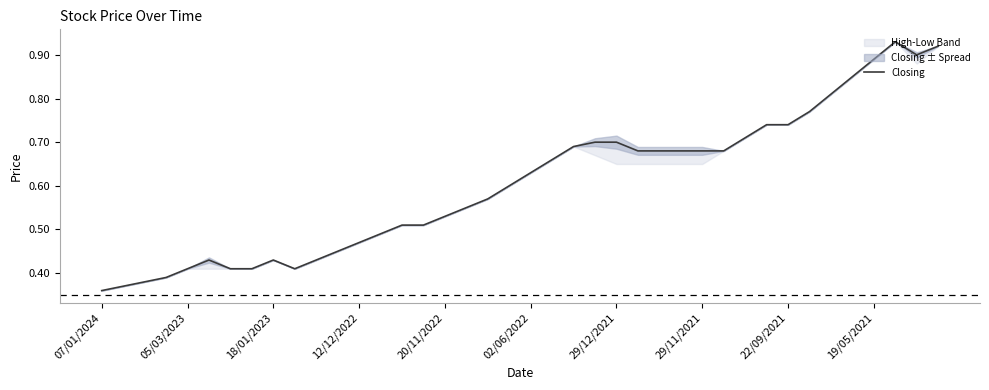

Read the value at 15.

0.5